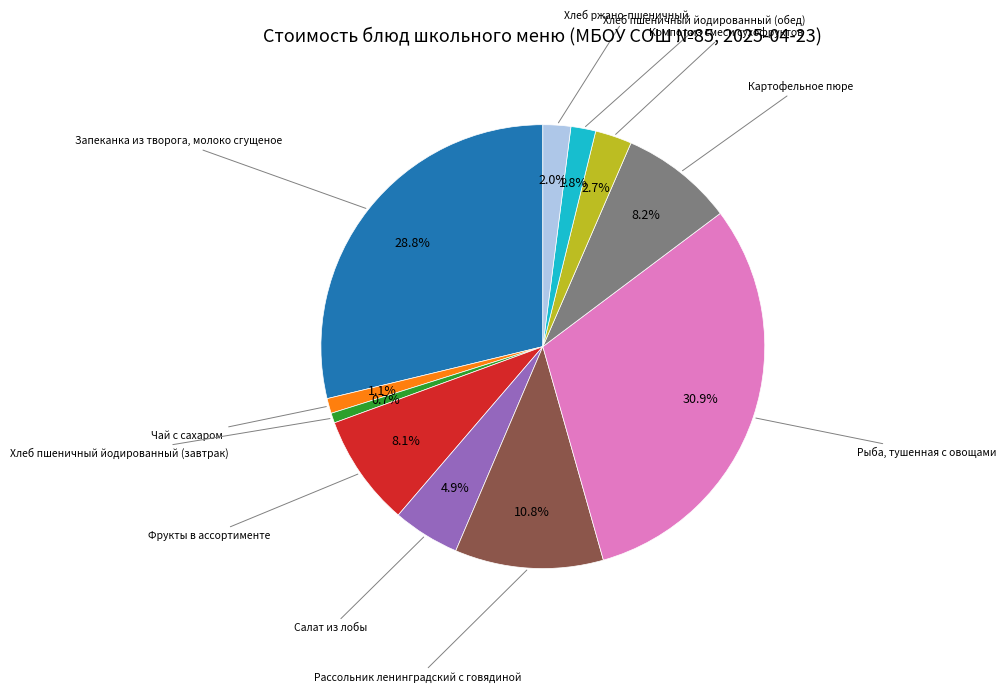

Count the number of slices in the pie.

11